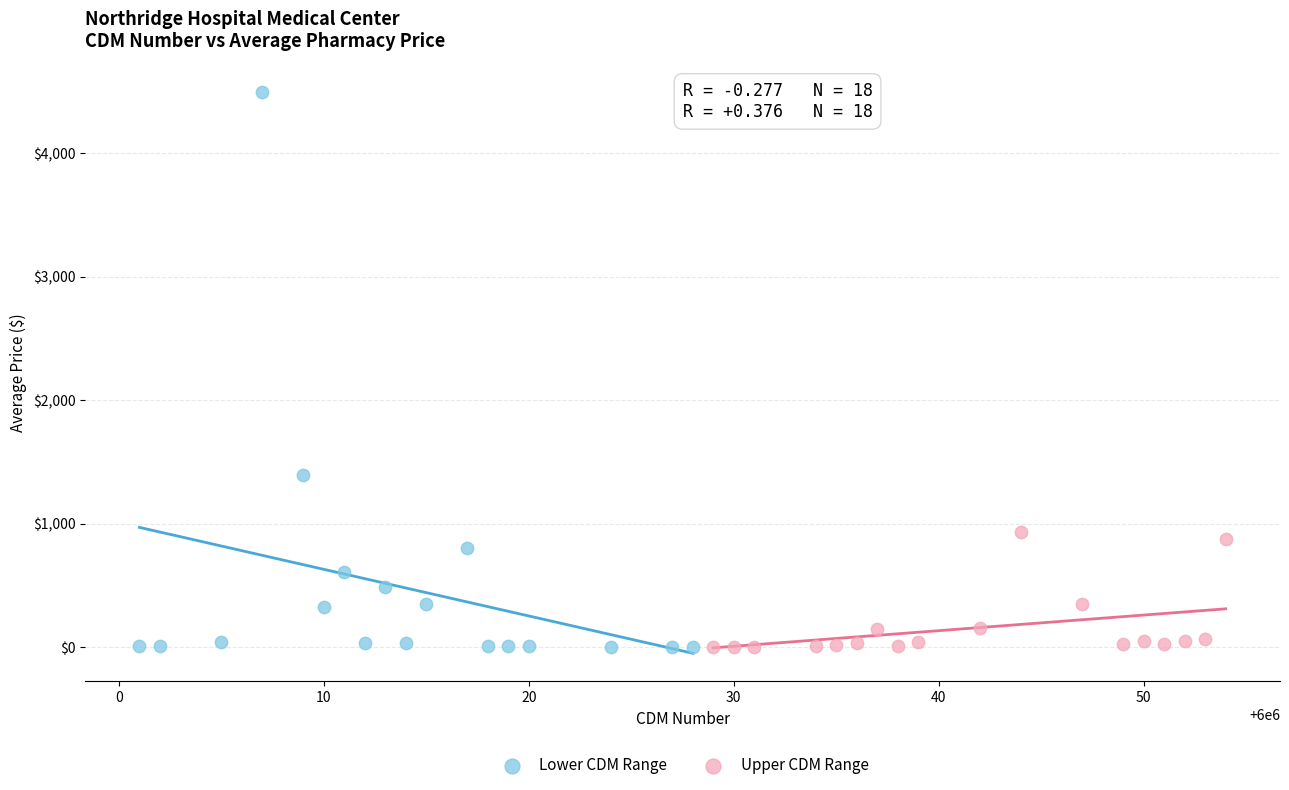

Which series has the widest spread of Y values?

Lower CDM Range